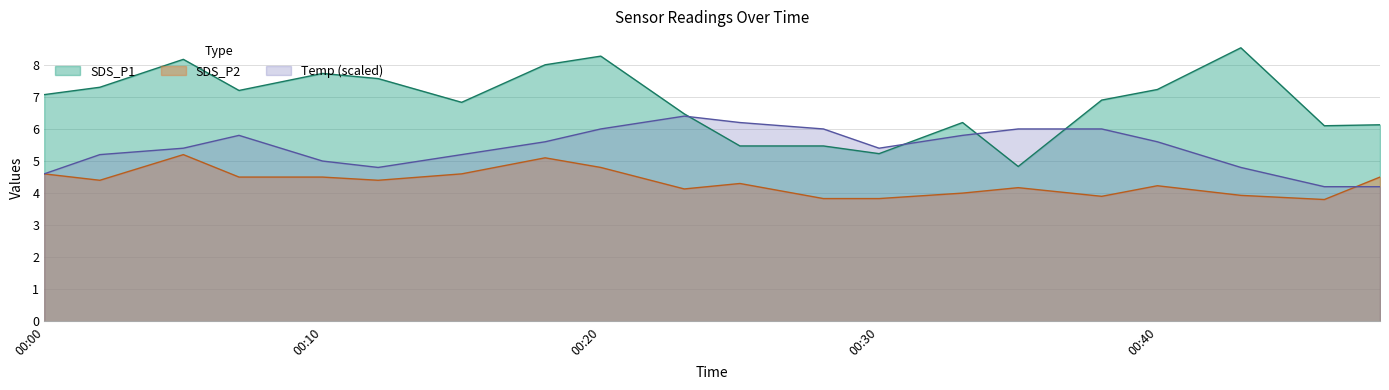

True or false: Temp has more than 0 points higher than both neighbors.

True